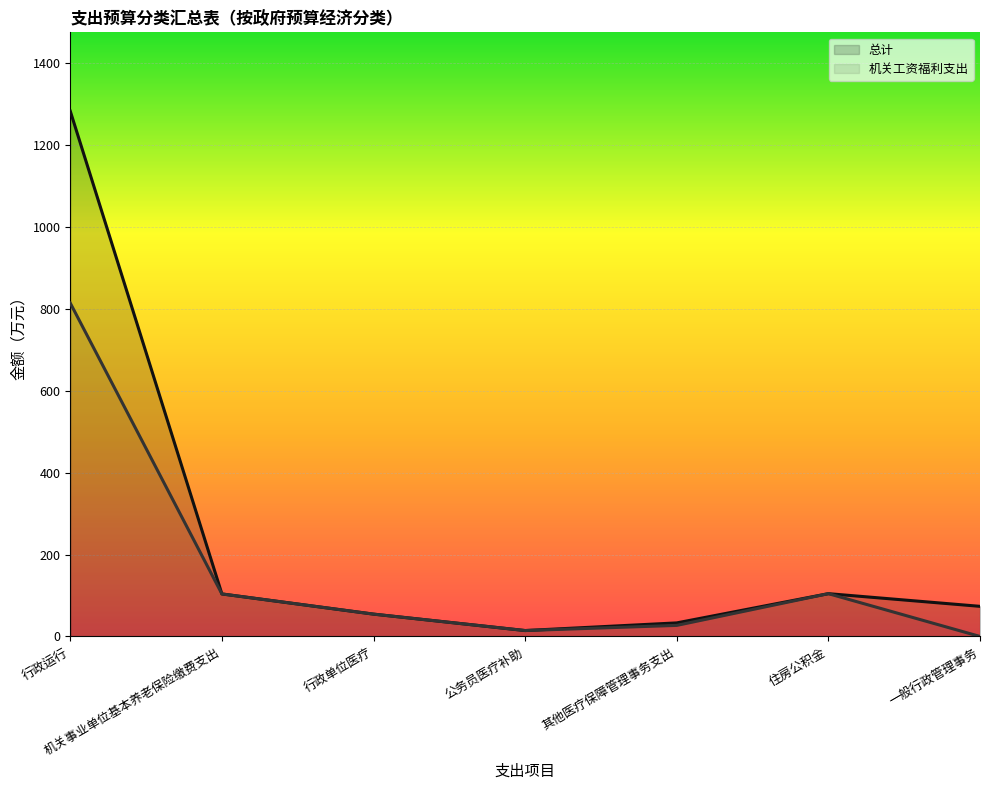

Which series has the largest range (max minus min)?

总计